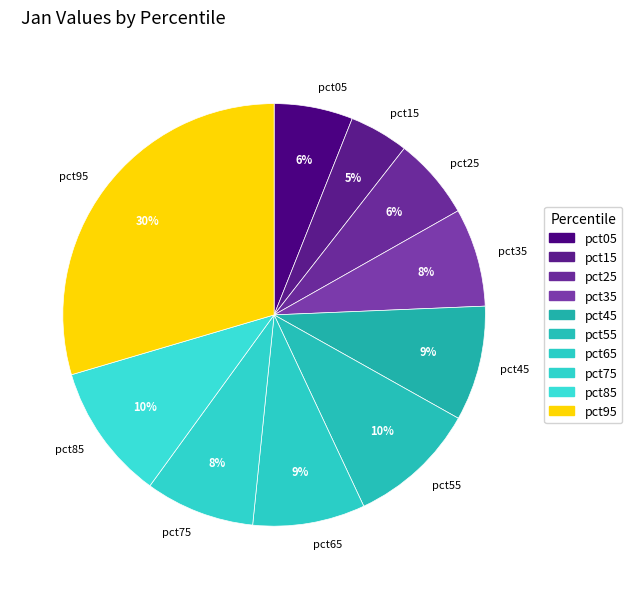

To the nearest percent, what is the average slice percentage?

10%